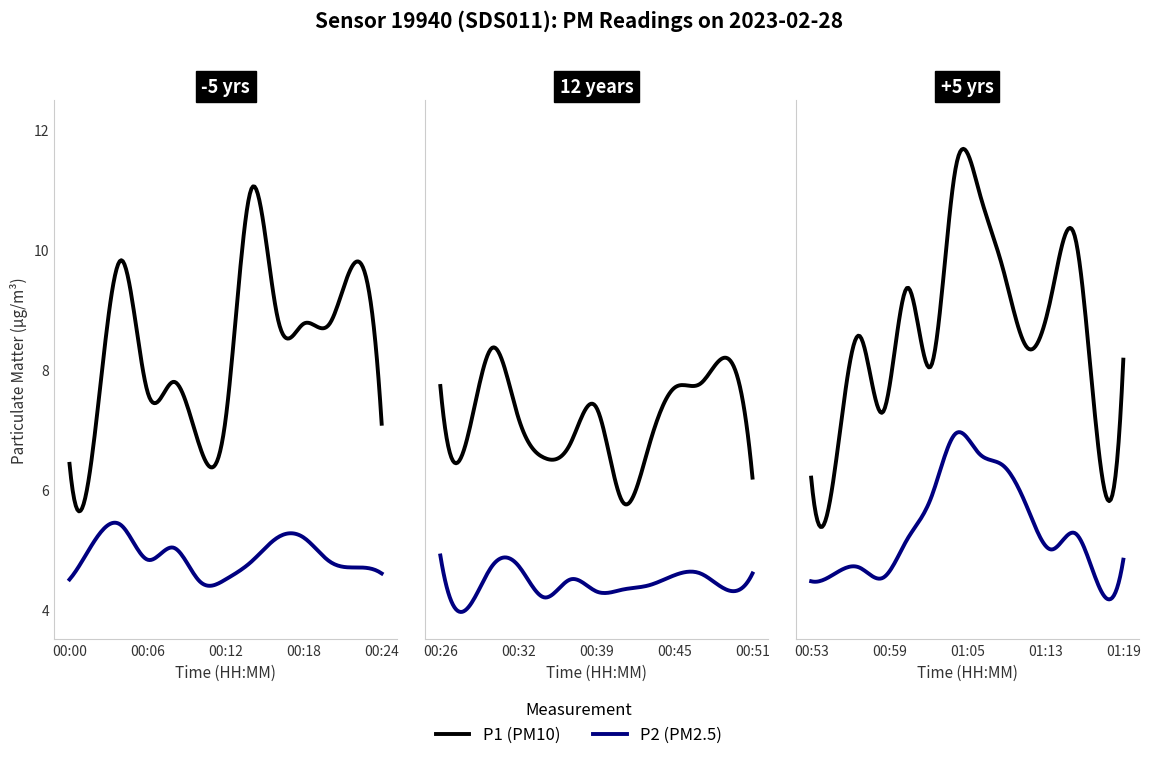

What is the label of the 30th point from the right?

00:20